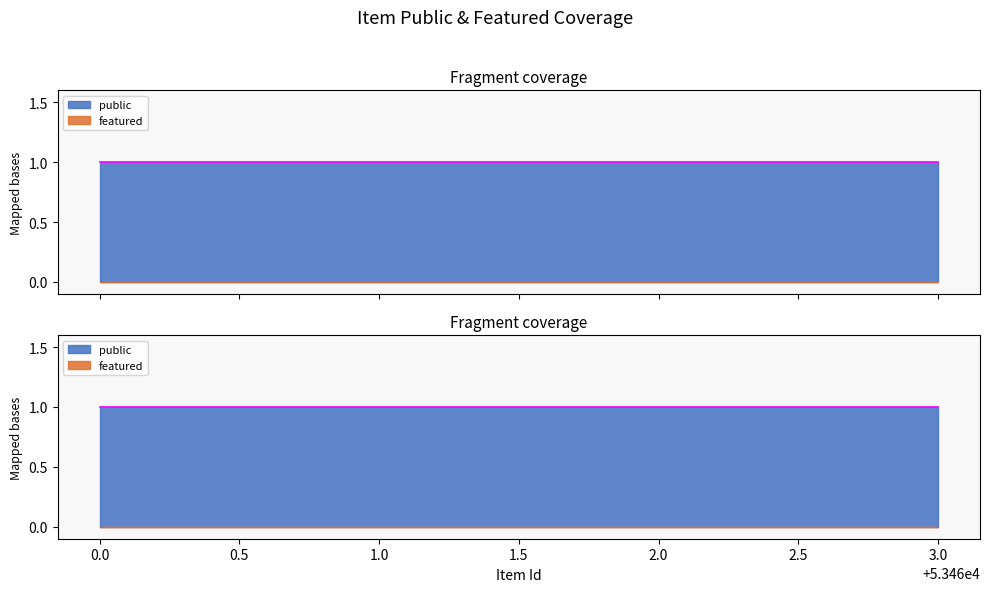

What are all the series names shown in the legend?

public, featured